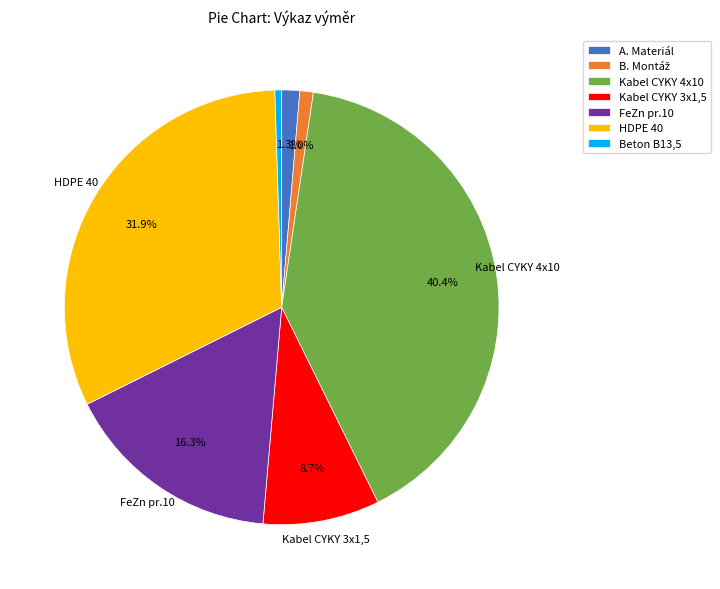

Does any single category account for the majority?

No